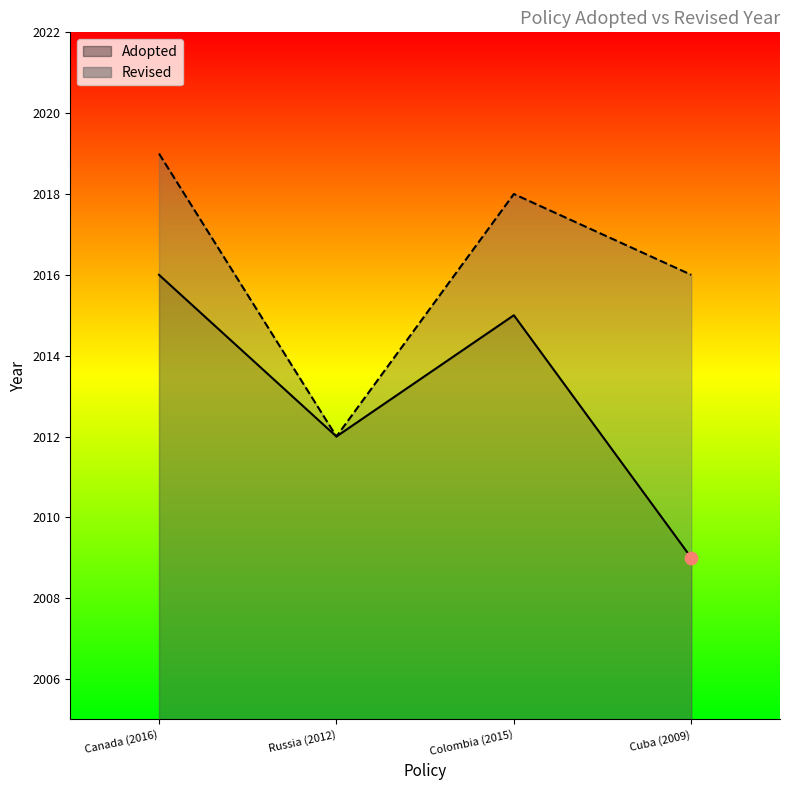

What is the change in value from Colombia (2015) to Cuba (2009)?

-6